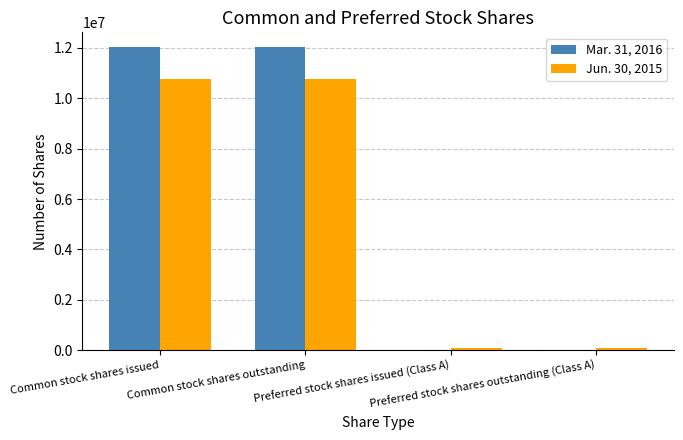

Reading left to right, transcribe all the data shown in this chart.

Mar. 31, 2016: 12019162	12019162	0	0
Jun. 30, 2015: 10778474	10778474	71672	71672